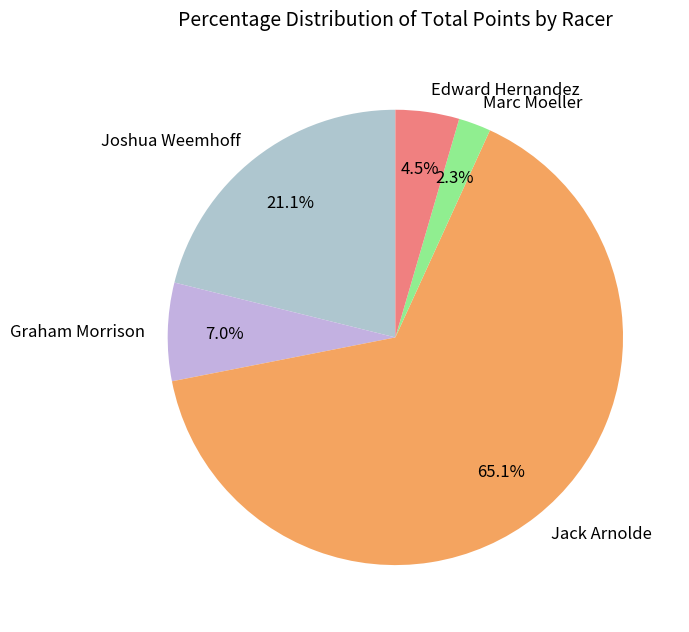

How many slices are in this pie chart?

5